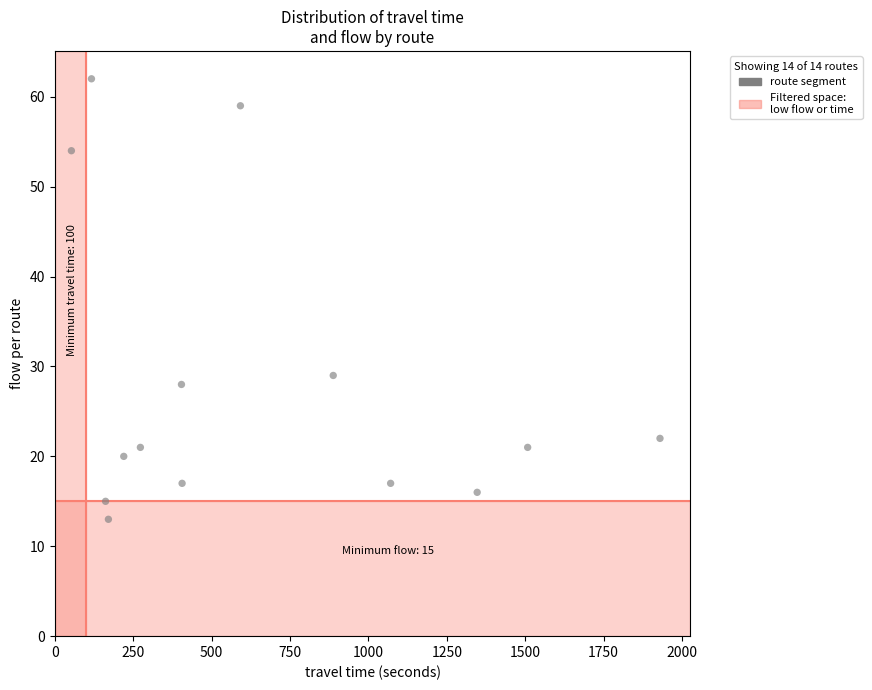

What Y value in the scatter plot is closest to 37?

29